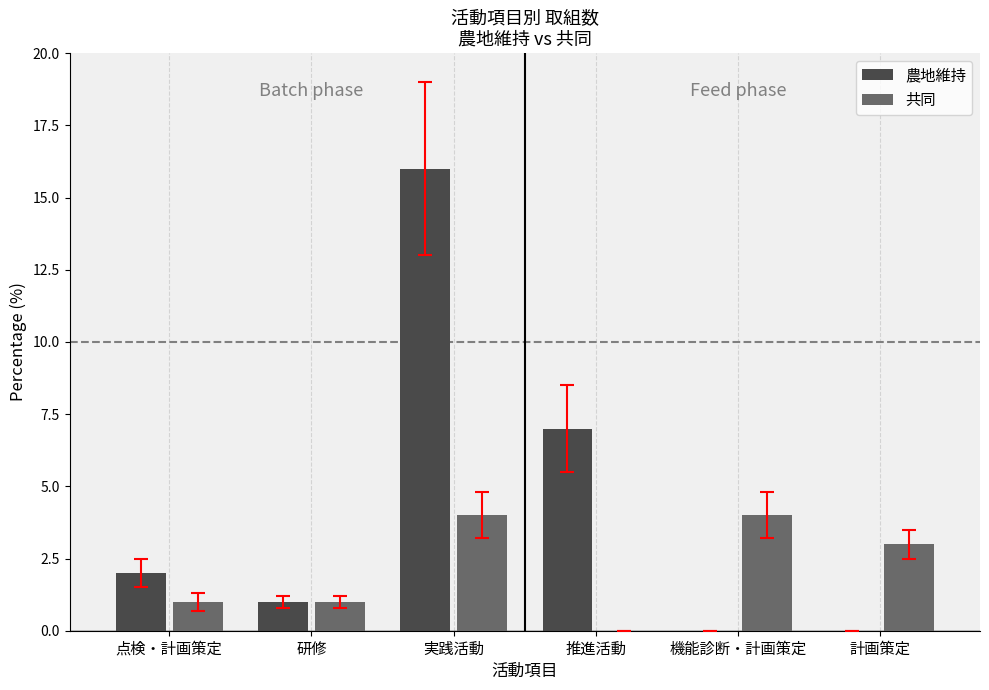

What is the average value of the 共同 series?

2